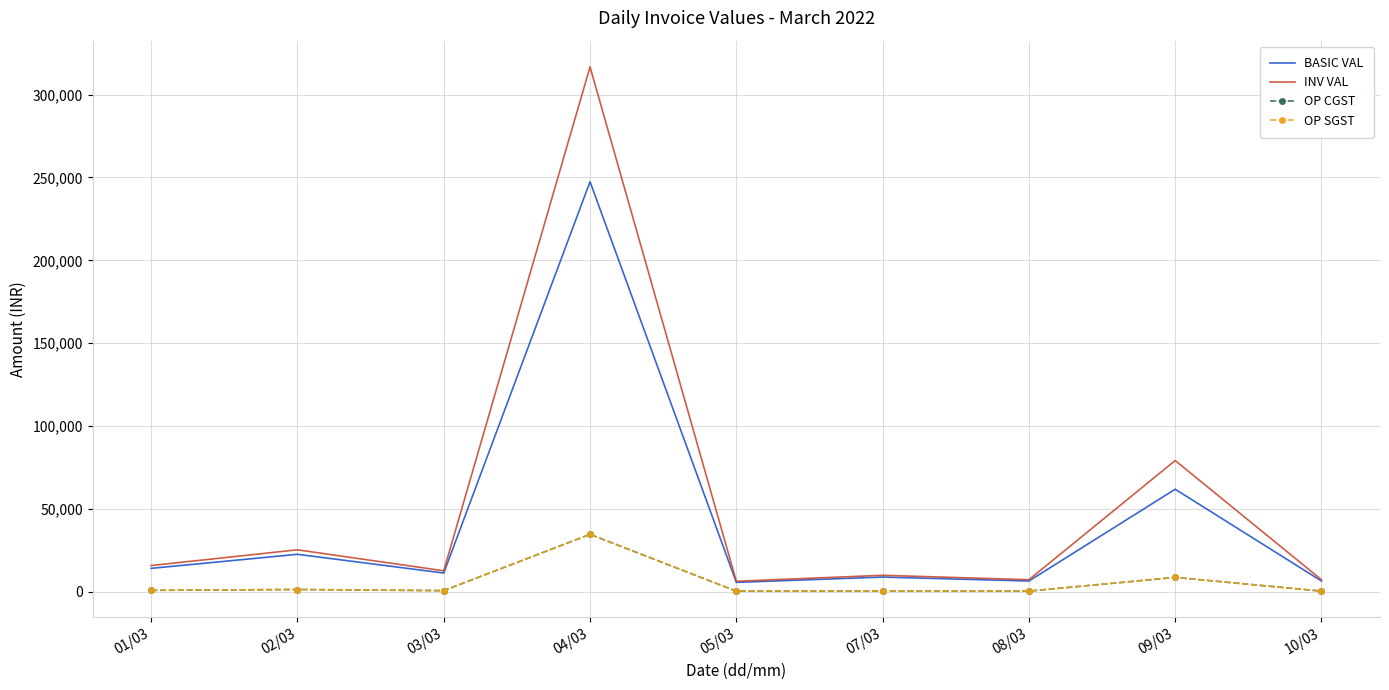

What is the difference between the maximum and minimum values in the BASIC VAL series?

241814.0